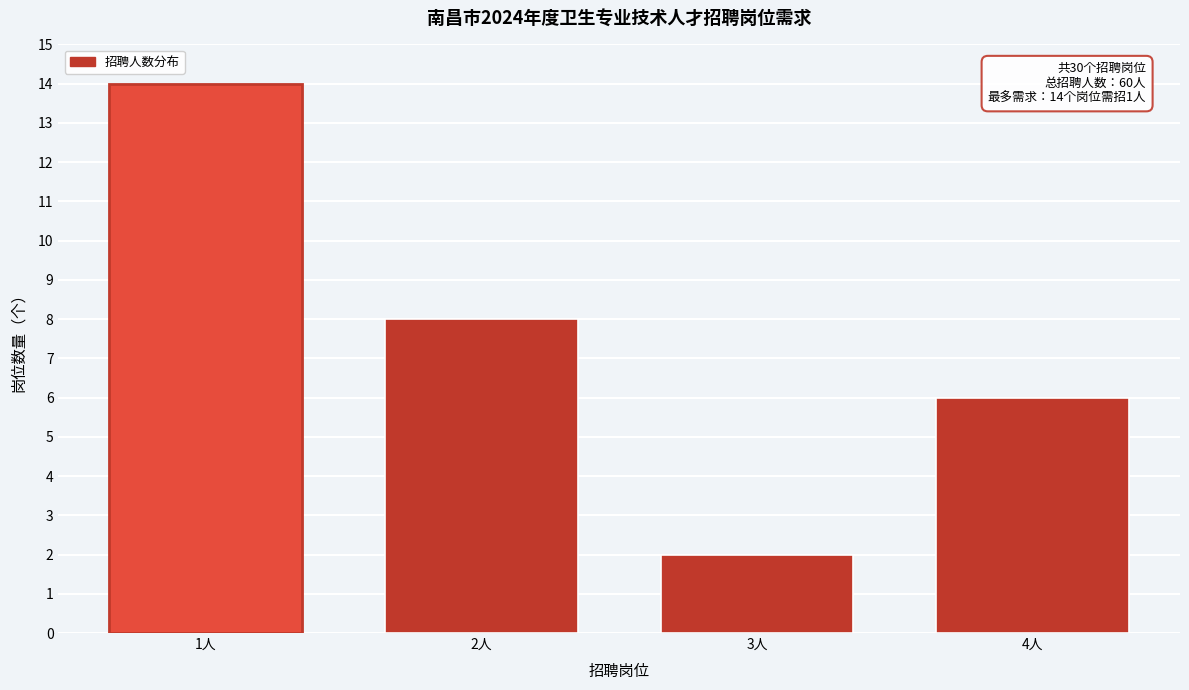

Reading left to right, transcribe all the data shown in this chart.

1人=14	2人=8	3人=2	4人=6